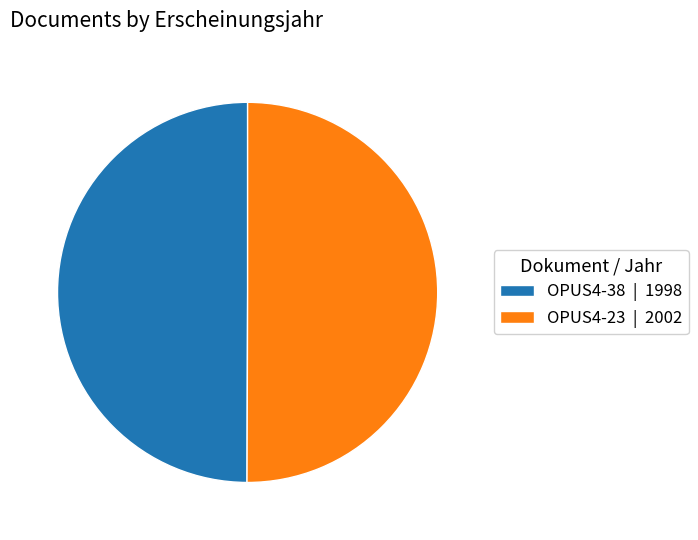

What is the ratio of the value at OPUS4-38 | 1998 to the value at OPUS4-23 | 2002?

1.0